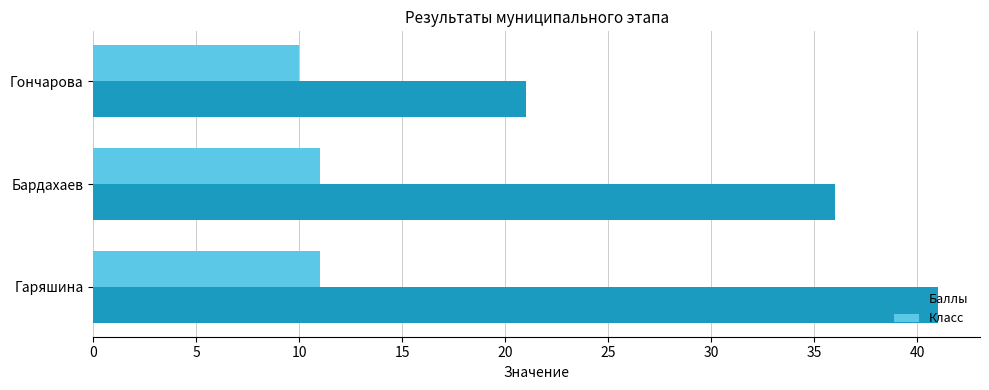

At which category is the sum across all series the highest?

Гаряшина